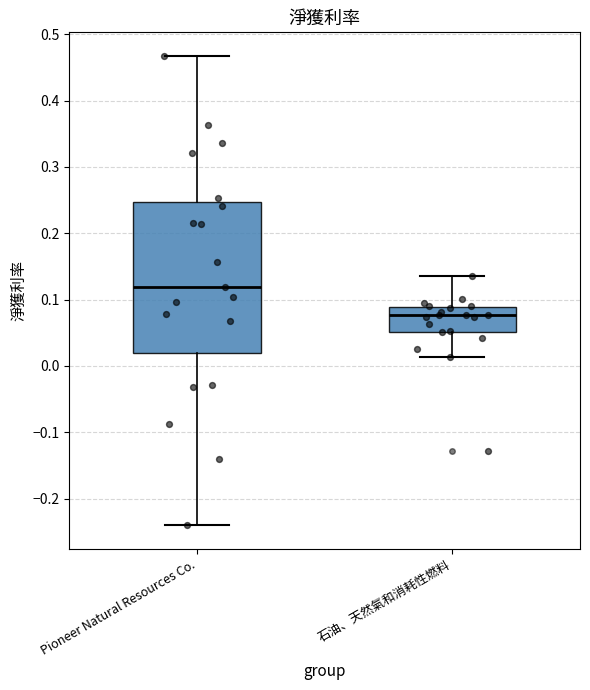

Reading left to right, transcribe this box plot: for each box, give where its median line is, the range the box spans, and where its two whiskers end, as read against the y-axis. The values are not printed on the chart, so give them approximately, as read against the axis.

Pioneer Natural Resources Co.: median 0.12, box 0.02 to 0.25, whiskers -0.24 to 0.47
石油、天然氣和消耗性燃料: median 0.08, box 0.05 to 0.09, whiskers 0.01 to 0.14